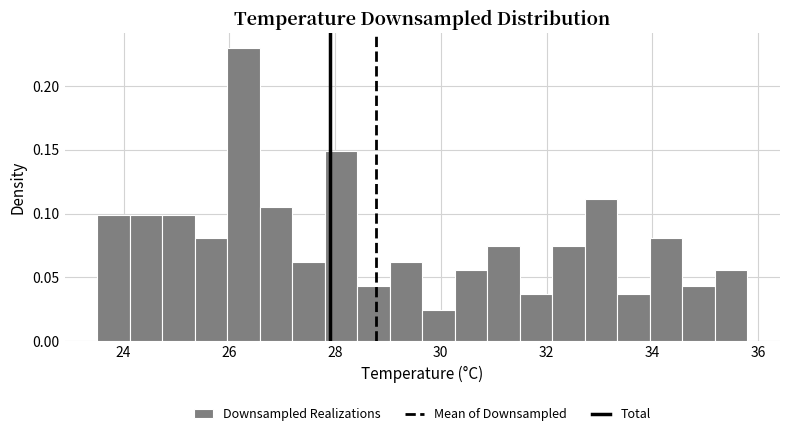

Around what value on the x-axis is the tallest bar? Give the approximate position of its centre, as read against the axis.

26.2